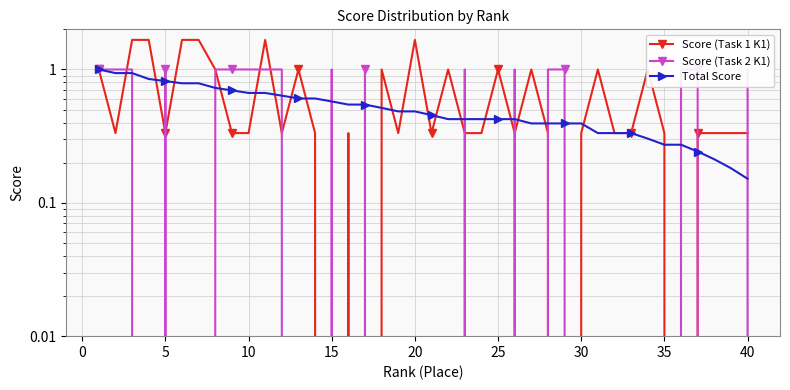

Reading left to right, extract all data points from this chart.

Score (Task 1 K1): 1.0	0.3	1.7	1.7	0.3	1.7	1.7	1.0	0.3	0.3	1.7	0.3	1.0	0.3	0.0	0.3	0.0	1.0	0.3	1.7	0.3	1.0	0.3	0.3	1.0	0.3	1.0	0.3	0.0	0.3	1.0	0.3	0.3	1.0	0.3	0.0	0.3	0.3	0.3	0.3
Score (Task 2 K1): 1.0	1.0	1.0	0.0	1.0	0.0	0.0	1.0	1.0	1.0	1.0	1.0	0.0	0.0	1.0	0.0	1.0	0.0	0.0	0.0	0.0	0.0	1.0	0.0	0.0	1.0	0.0	1.0	1.0	0.0	0.0	0.0	0.0	0.0	0.0	1.0	1.0	0.0	0.0	1.0
Total Score: 1.0	0.9	0.9	0.8	0.8	0.8	0.8	0.7	0.7	0.7	0.7	0.6	0.6	0.6	0.6	0.5	0.5	0.5	0.5	0.5	0.5	0.4	0.4	0.4	0.4	0.4	0.4	0.4	0.4	0.4	0.3	0.3	0.3	0.3	0.3	0.3	0.2	0.2	0.2	0.2